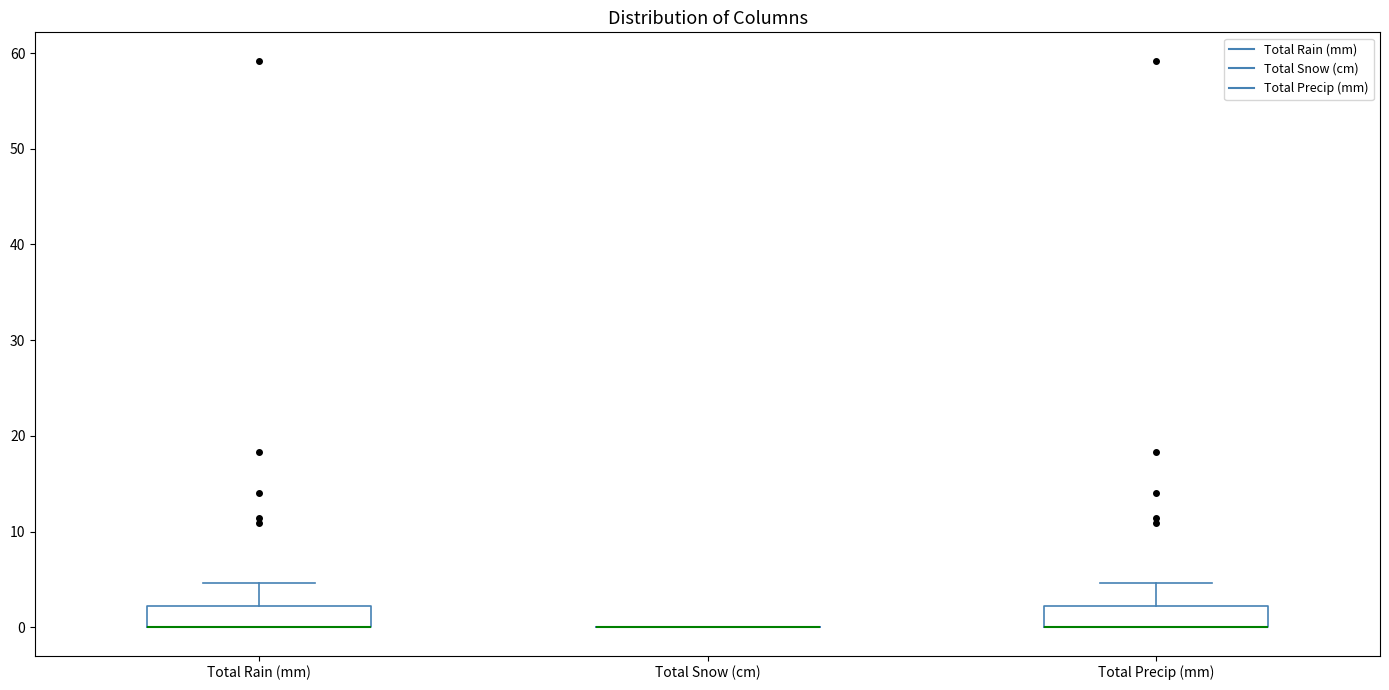

Reading left to right, transcribe this box plot: for each box, give where its median line is, the range the box spans, and where its two whiskers end, as read against the y-axis. The values are not printed on the chart, so give them approximately, as read against the axis.

Total Rain (mm): median 0 (drawn on the box's lower edge), box 0 to 2, whiskers 0 to 5
Total Snow (cm): box collapsed to a line at 0, whiskers 0 to 0
Total Precip (mm): median 0 (drawn on the box's lower edge), box 0 to 2, whiskers 0 to 5